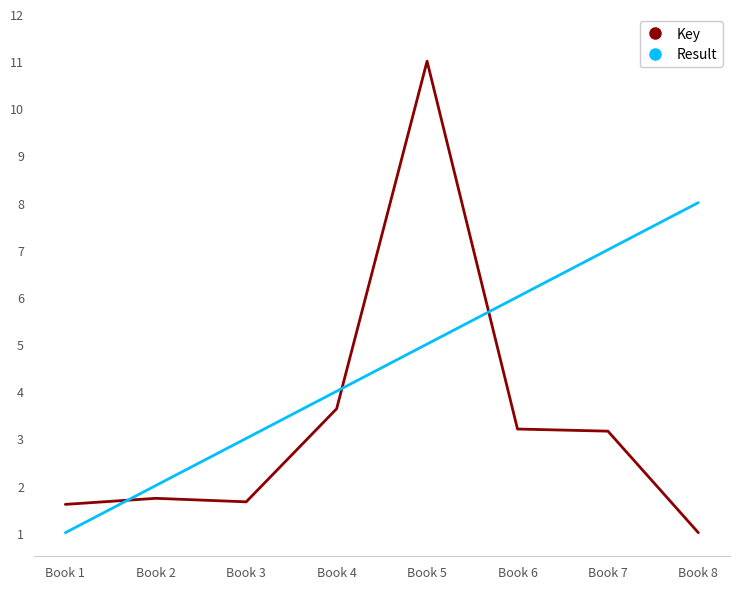

Between Book 1 and Book 2, which series saw the biggest shift?

Result